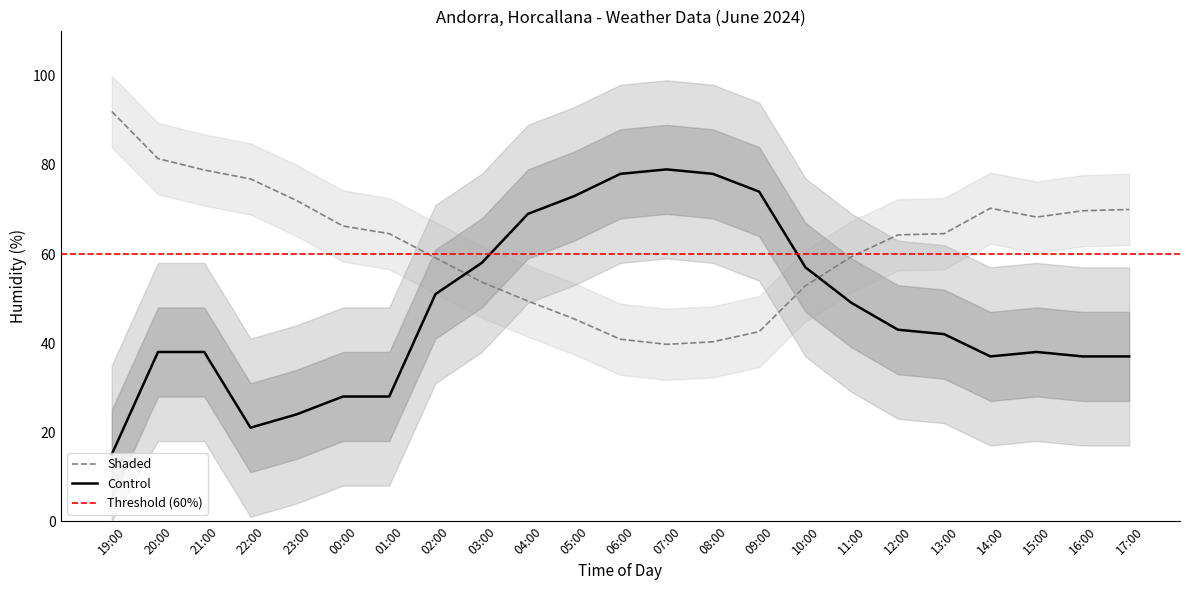

Is the value of Temperature at 10:00 greater than the value of Humidity at 03:00?

No